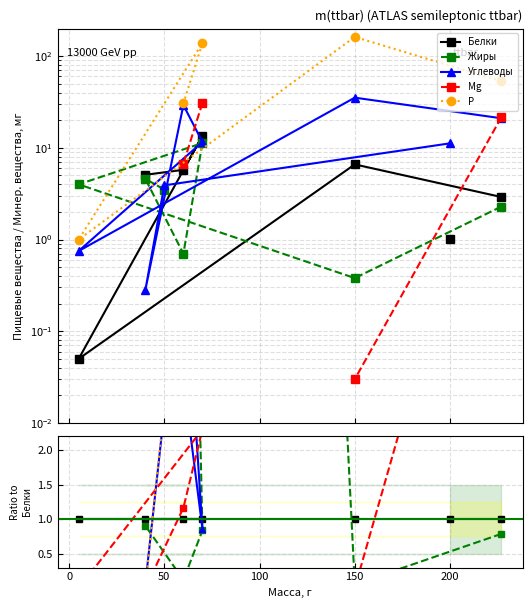

True or false: Белки has a value of 0.5 at 200.

False